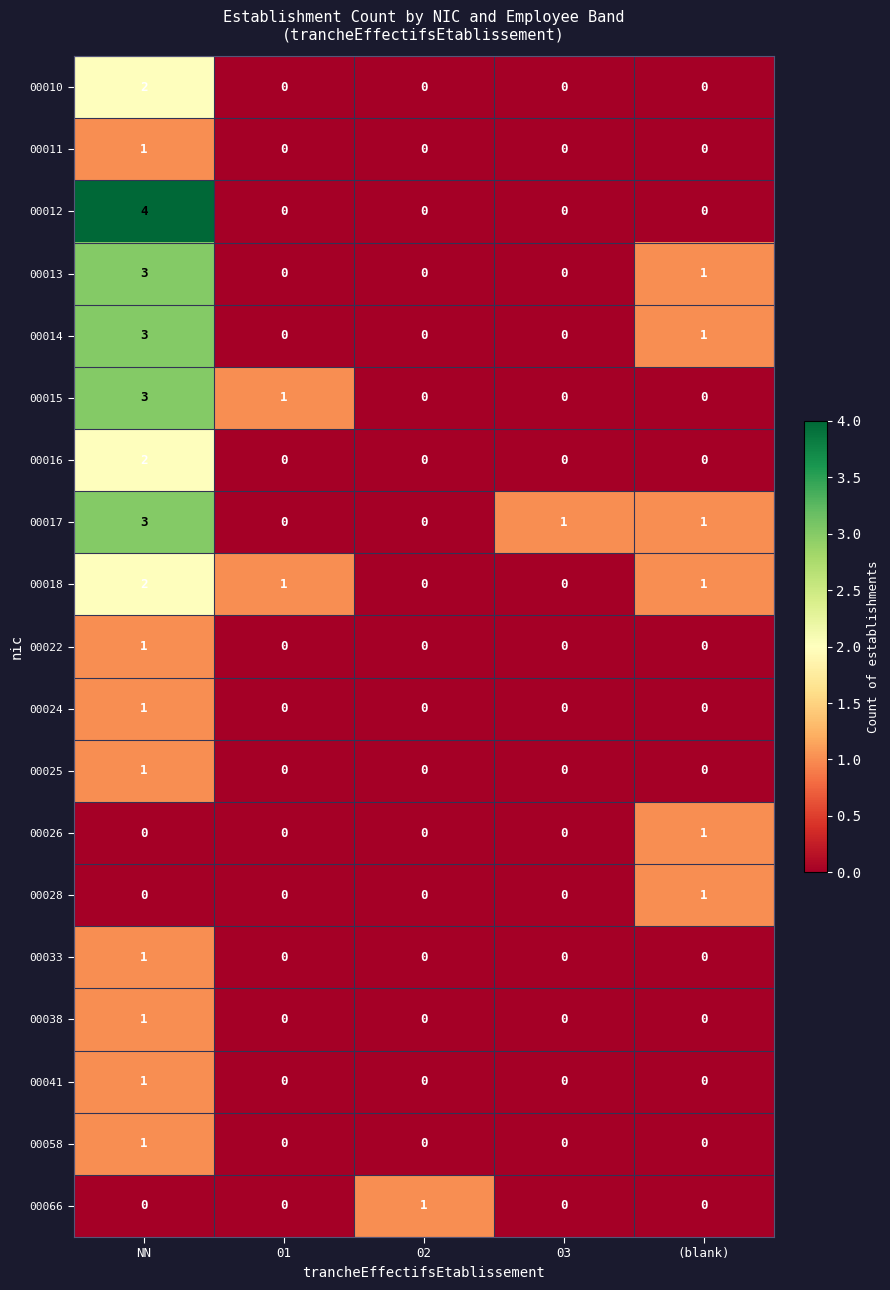

What is the maximum value shown in the chart?

4